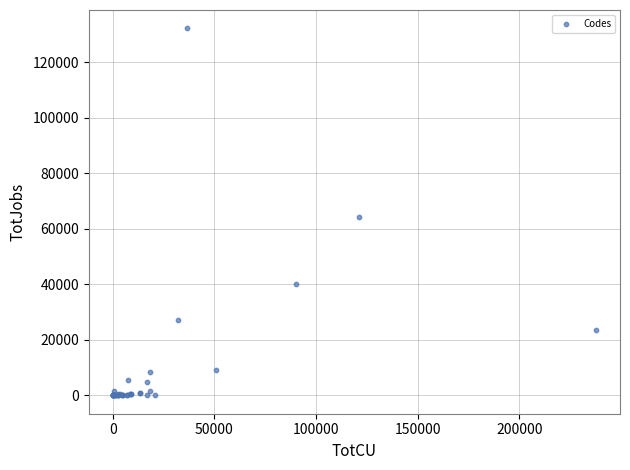

What Y value in the scatter plot is closest to 66082?

64231